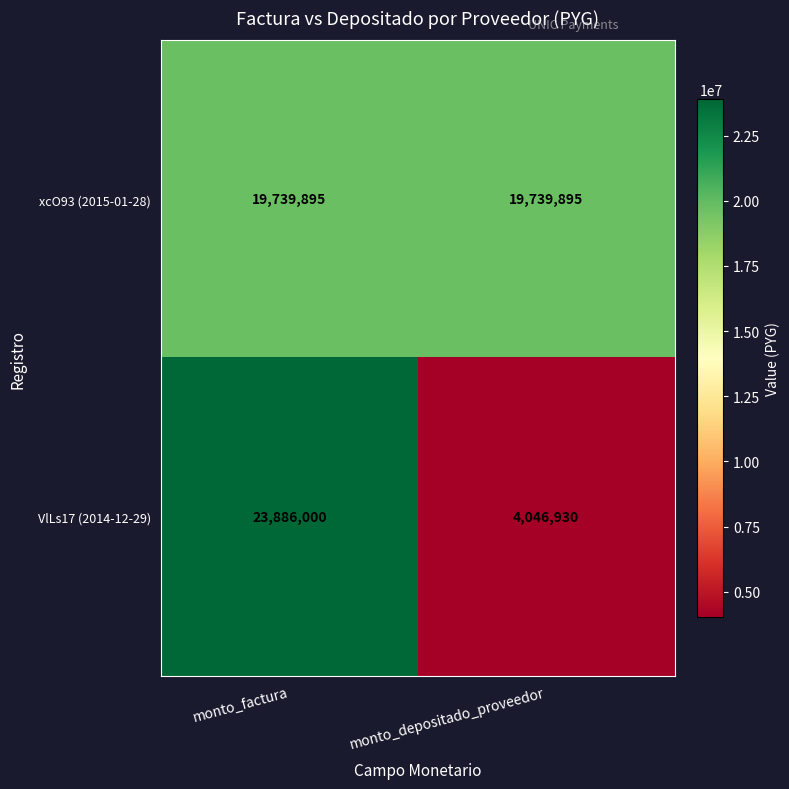

List the series in order of their peak value, lowest first.

xcO93 (2015-01-28), VlLs17 (2014-12-29)